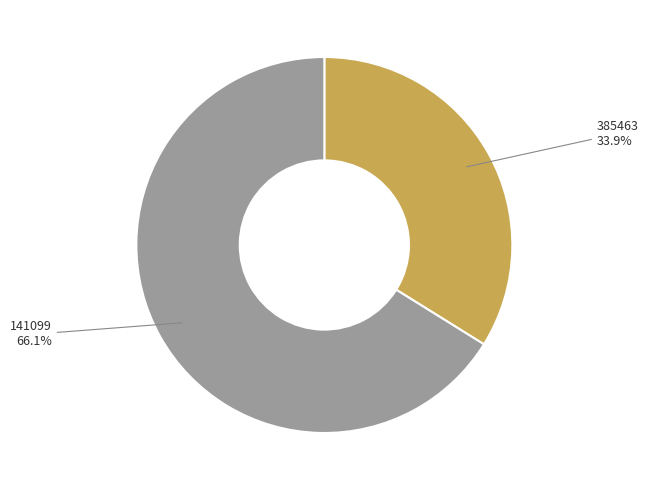

Which category has the biggest portion of the pie?

141099